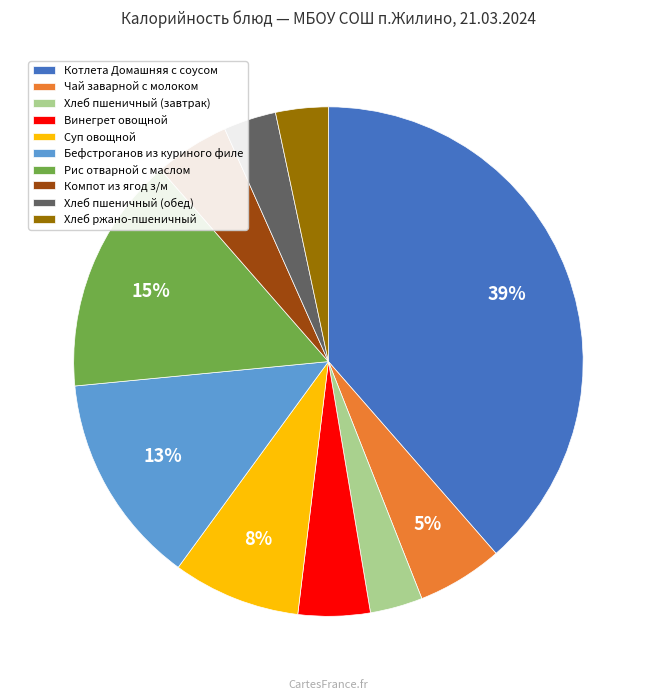

Between Хлеб ржано-пшеничный and Винегрет овощной, which is larger?

Винегрет овощной